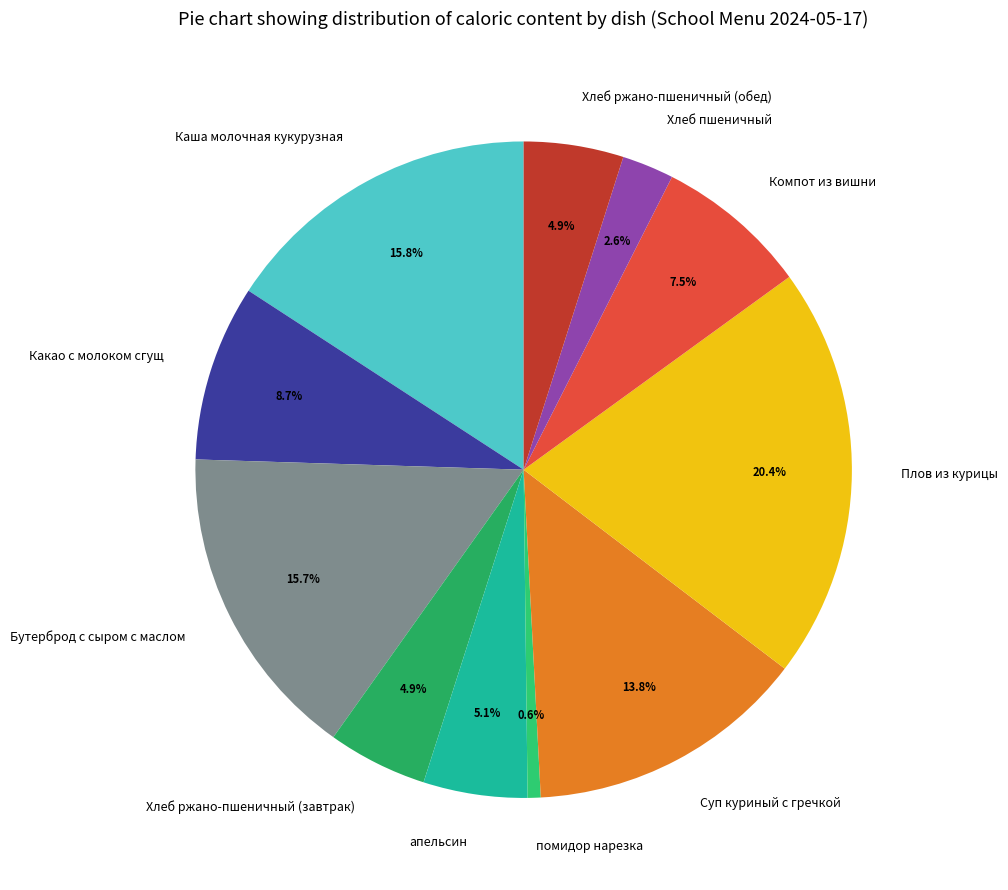

Which slice is the largest?

Плов из курицы